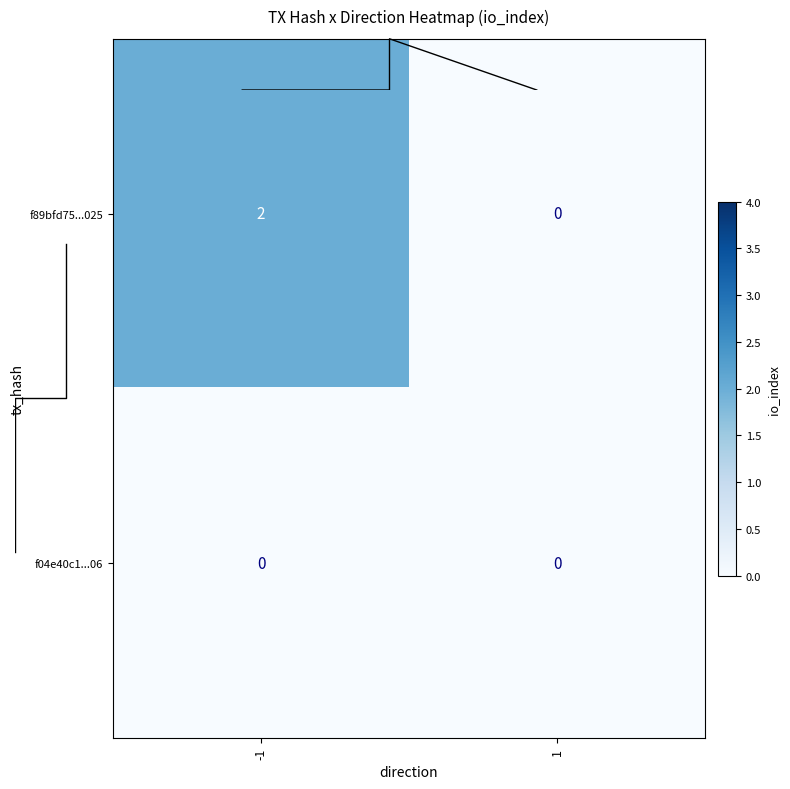

Which series has the largest range (max minus min)?

f89bfd75...025